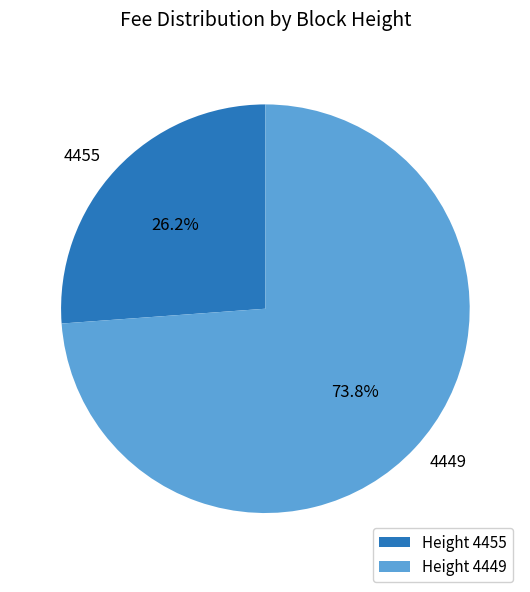

To the nearest percent, what is the average slice percentage?

50%